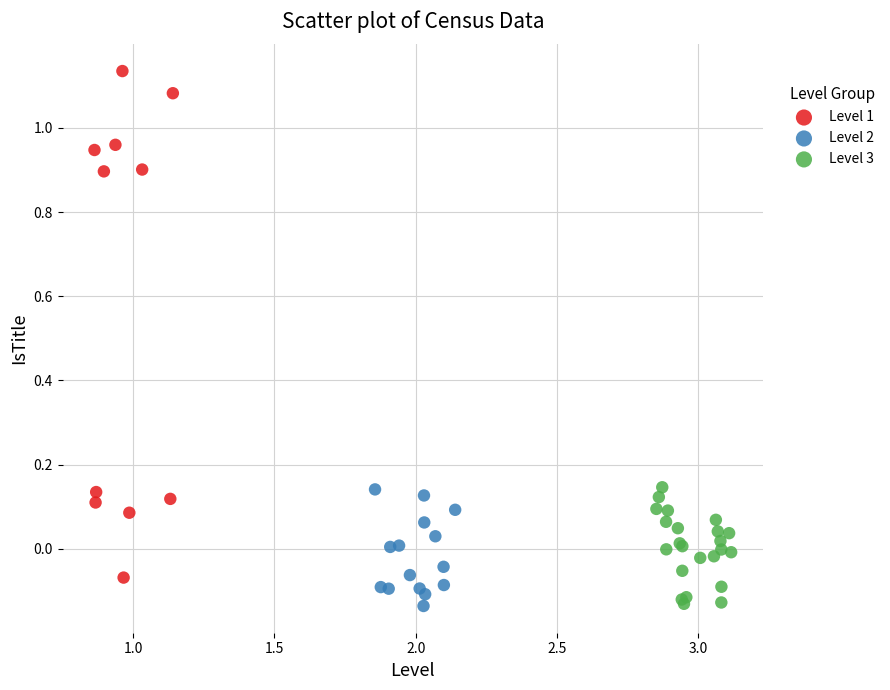

Which series contains the highest Y value?

Level 1